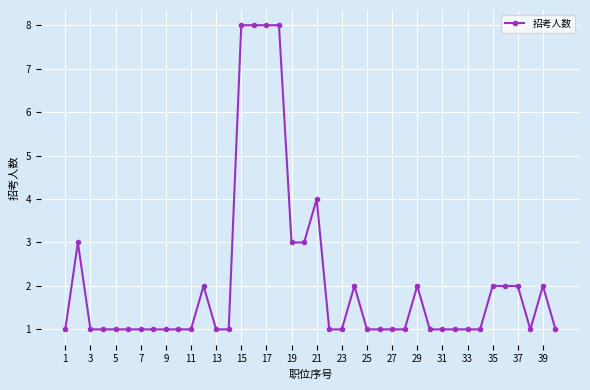

What is the value of the 40th point from the left?

1